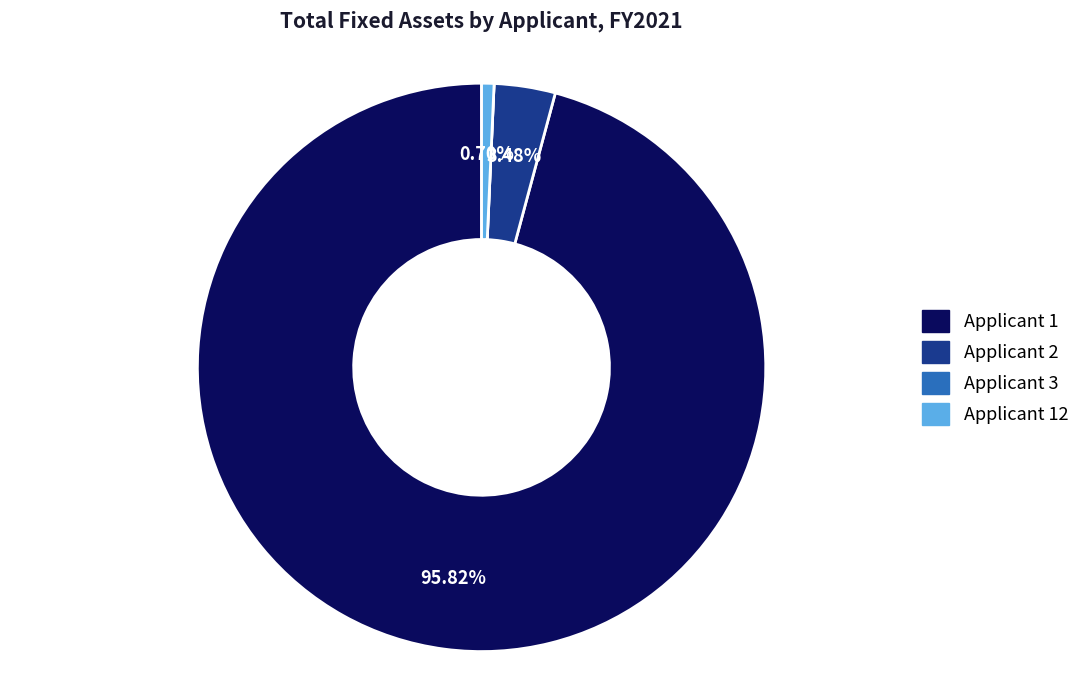

Is it true that Applicant 2 is 3% of the pie?

True